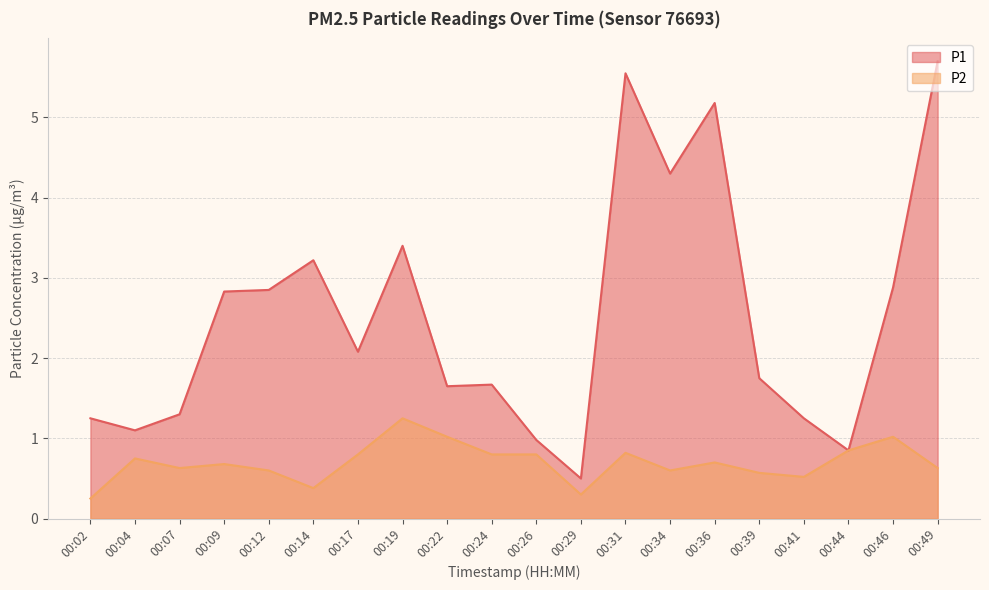

True or false: P1 has a value of 3.2 at 00:14.

True